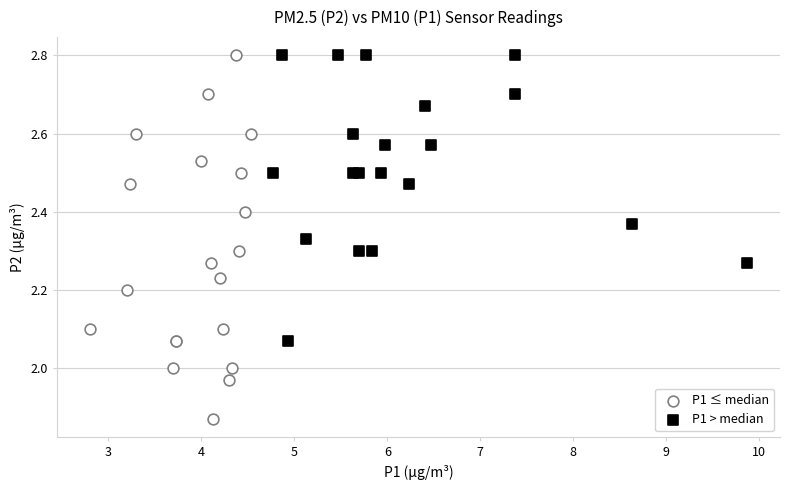

Which series has the largest Y range (max minus min)?

P1 ≤ median